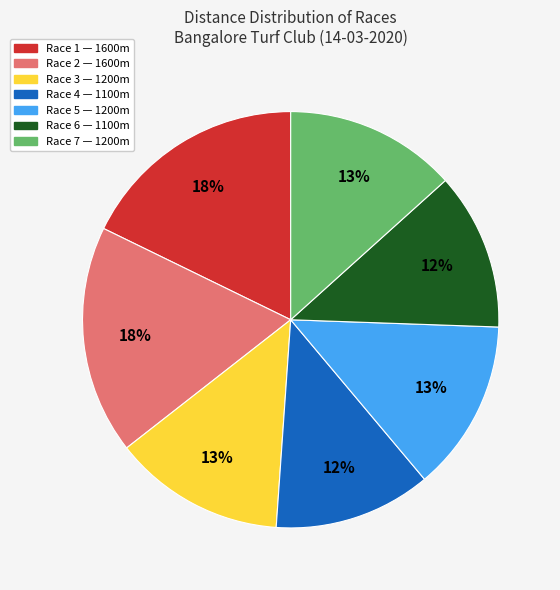

To the nearest percent, what portion does Race 7 represent?

13%